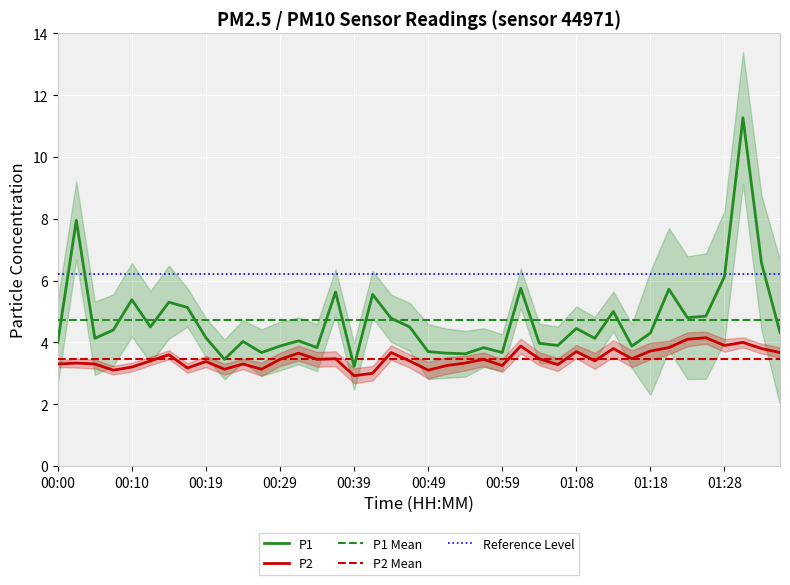

What is the approximate value of P1 at 33?

5.7